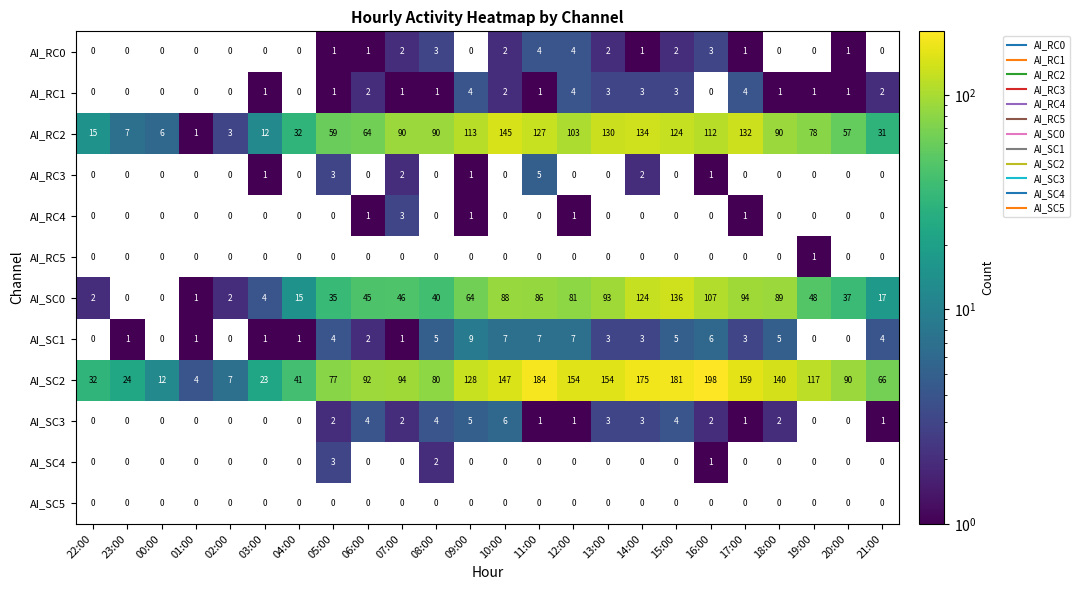

At which label is AI_RC2 closest to 73?

19:00